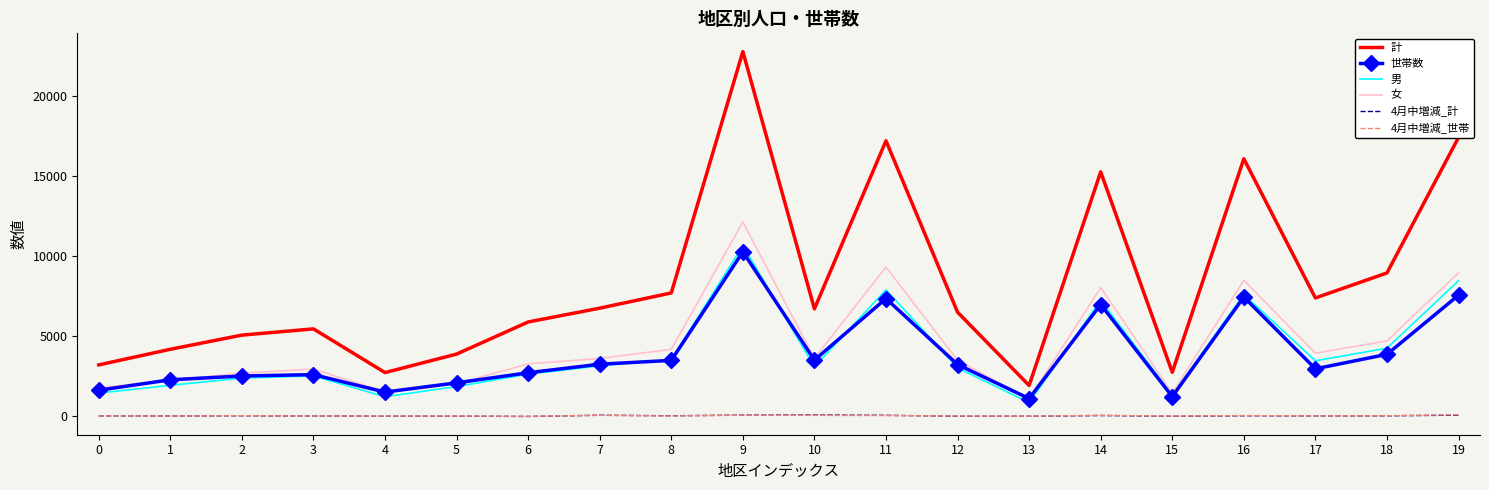

How many distinct data groups are displayed?

6